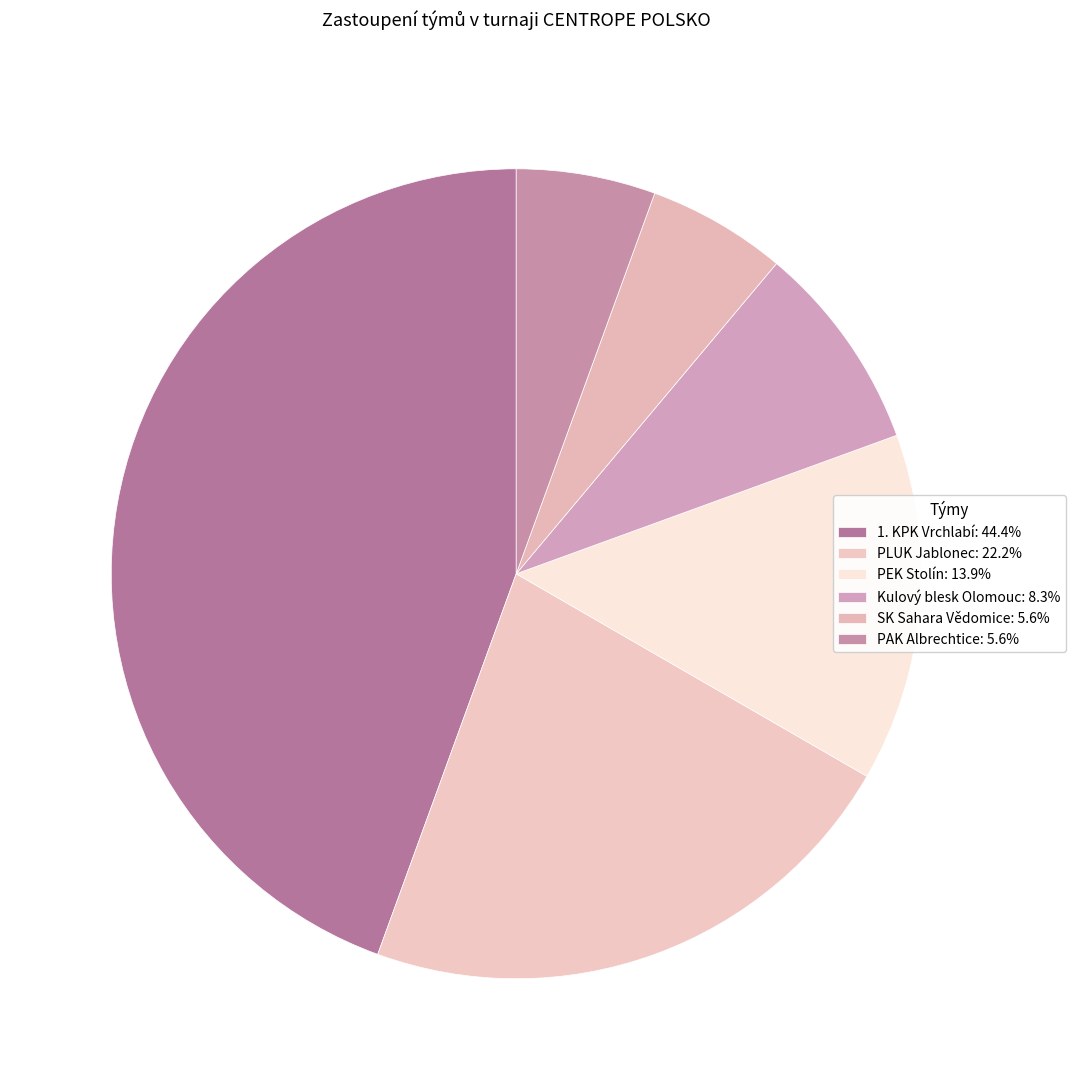

True or false: Kulový blesk Olomouc accounts for 8% of the total.

True